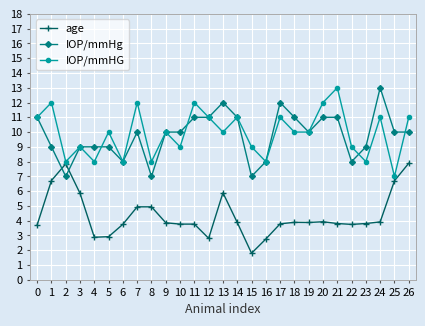

What is the total value across all series at 16?

18.8